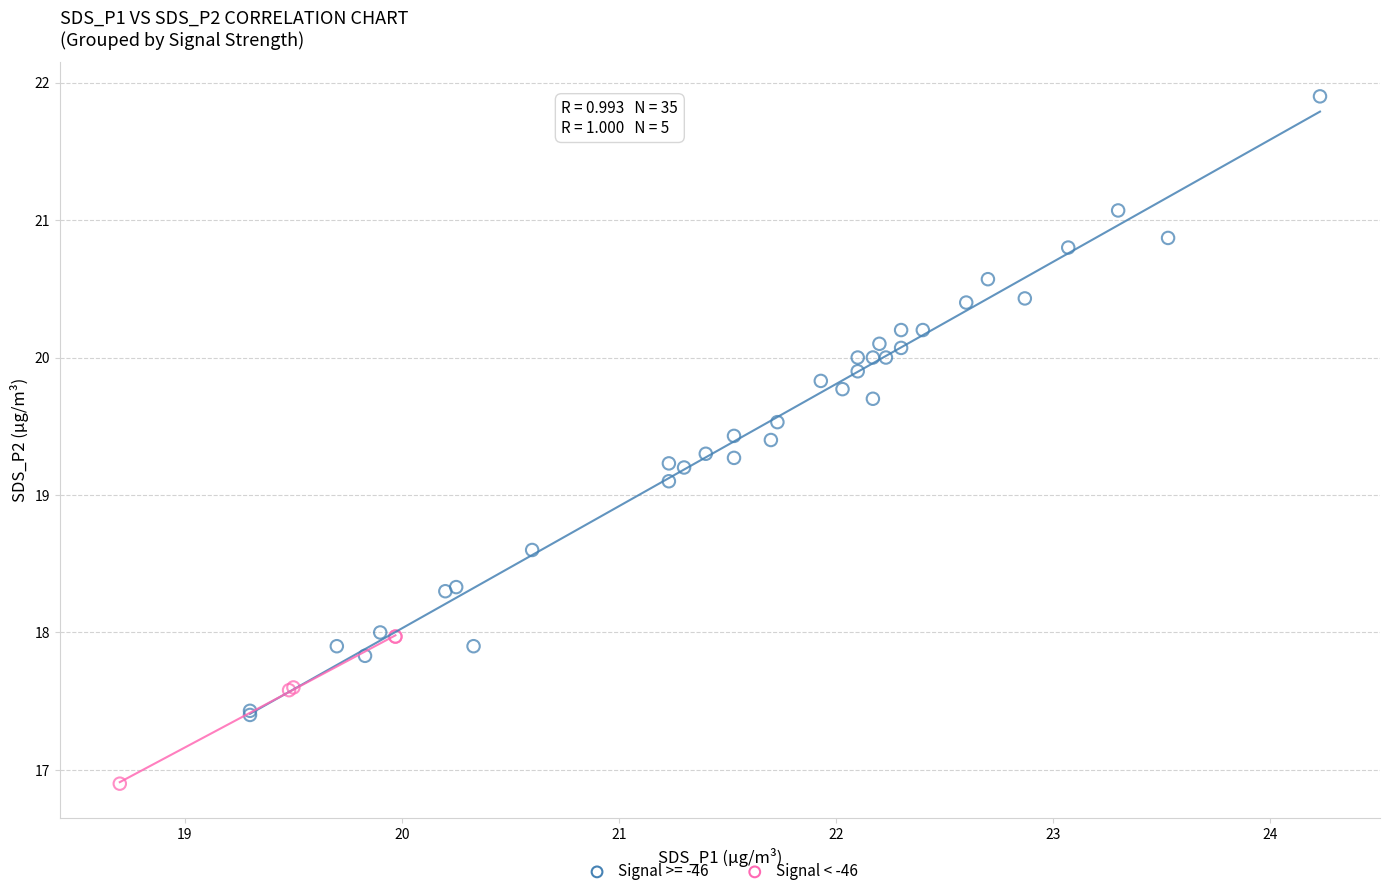

Which series contains the lowest Y value?

Signal < -46